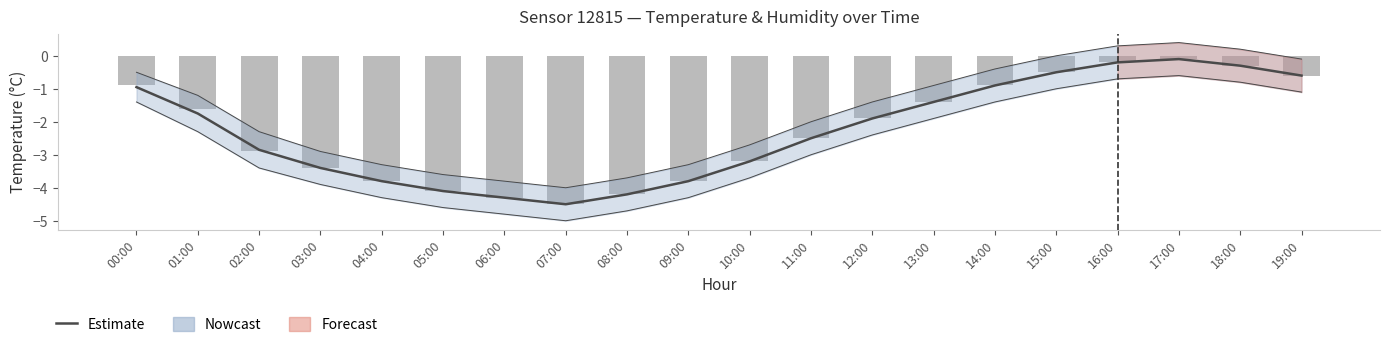

Which series has the largest total across all categories?

humidity